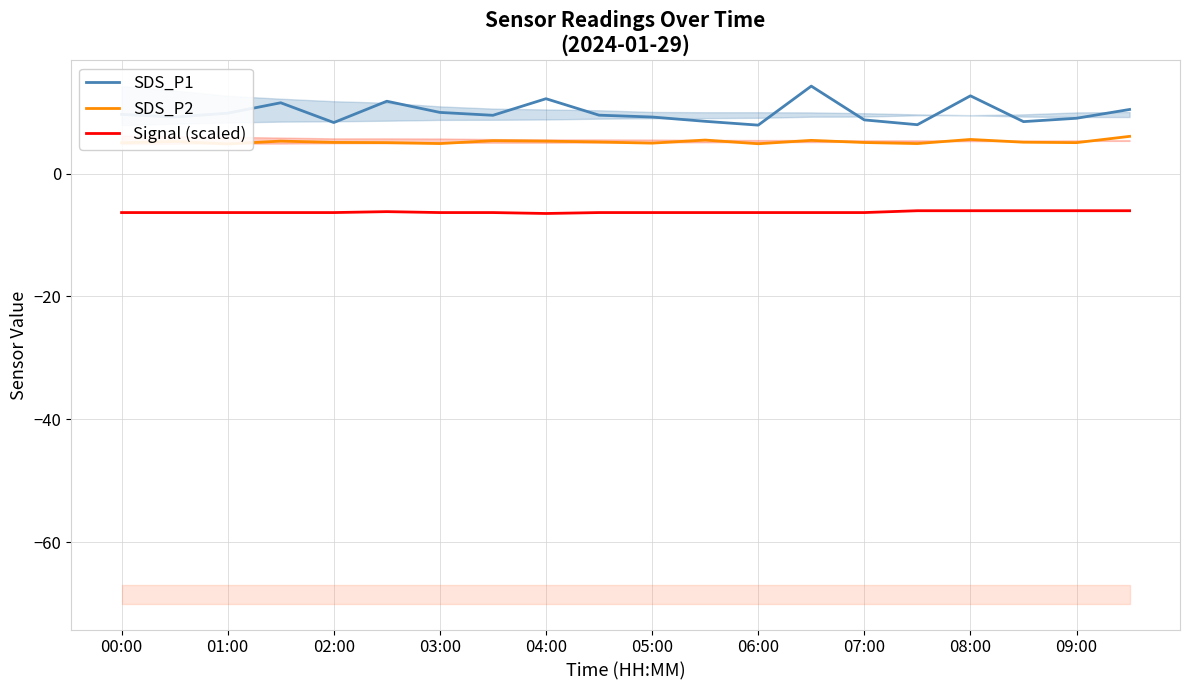

Reading right to left, transcribe all the data shown in this chart.

SDS_P1: 10.4	9.0	8.4	12.7	8.0	8.7	14.2	7.9	8.5	9.2	9.5	12.2	9.5	9.9	11.8	8.3	11.5	9.8	9.2	9.6
SDS_P2: 6.0	5.0	5.1	5.5	4.9	5.0	5.4	4.8	5.5	5.0	5.1	5.3	5.3	4.9	5.0	5.1	5.3	4.8	5.2	5.0
Signal (scaled): -6.0	-6.0	-6.0	-6.0	-6.0	-6.3	-6.3	-6.3	-6.3	-6.3	-6.3	-6.5	-6.3	-6.3	-6.2	-6.3	-6.3	-6.3	-6.3	-6.3